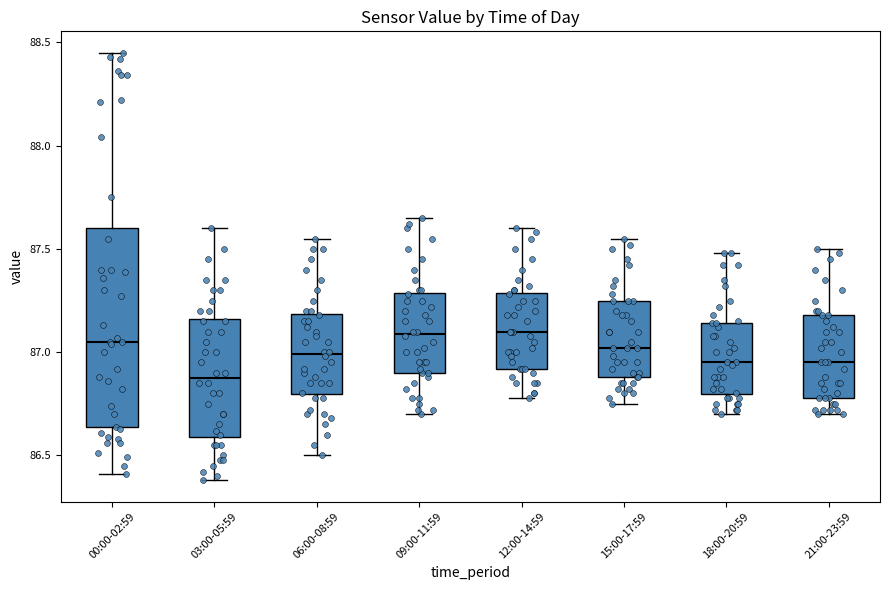

Reading left to right, transcribe this box plot: for each box, give where its median line is, the range the box spans, and where its two whiskers end, as read against the y-axis. The values are not printed on the chart, so give them approximately, as read against the axis.

00:00-02:59: median 87.05, box 86.65 to 87.60, whiskers 86.40 to 88.45
03:00-05:59: median 86.90, box 86.60 to 87.15, whiskers 86.40 to 87.60
06:00-08:59: median 87.00, box 86.80 to 87.20, whiskers 86.50 to 87.55
09:00-11:59: median 87.10, box 86.90 to 87.30, whiskers 86.70 to 87.65
12:00-14:59: median 87.10, box 86.90 to 87.30, whiskers 86.80 to 87.60
15:00-17:59: median 87.00, box 86.90 to 87.25, whiskers 86.75 to 87.55
18:00-20:59: median 86.95, box 86.80 to 87.15, whiskers 86.70 to 87.50
21:00-23:59: median 86.95, box 86.80 to 87.20, whiskers 86.70 to 87.50